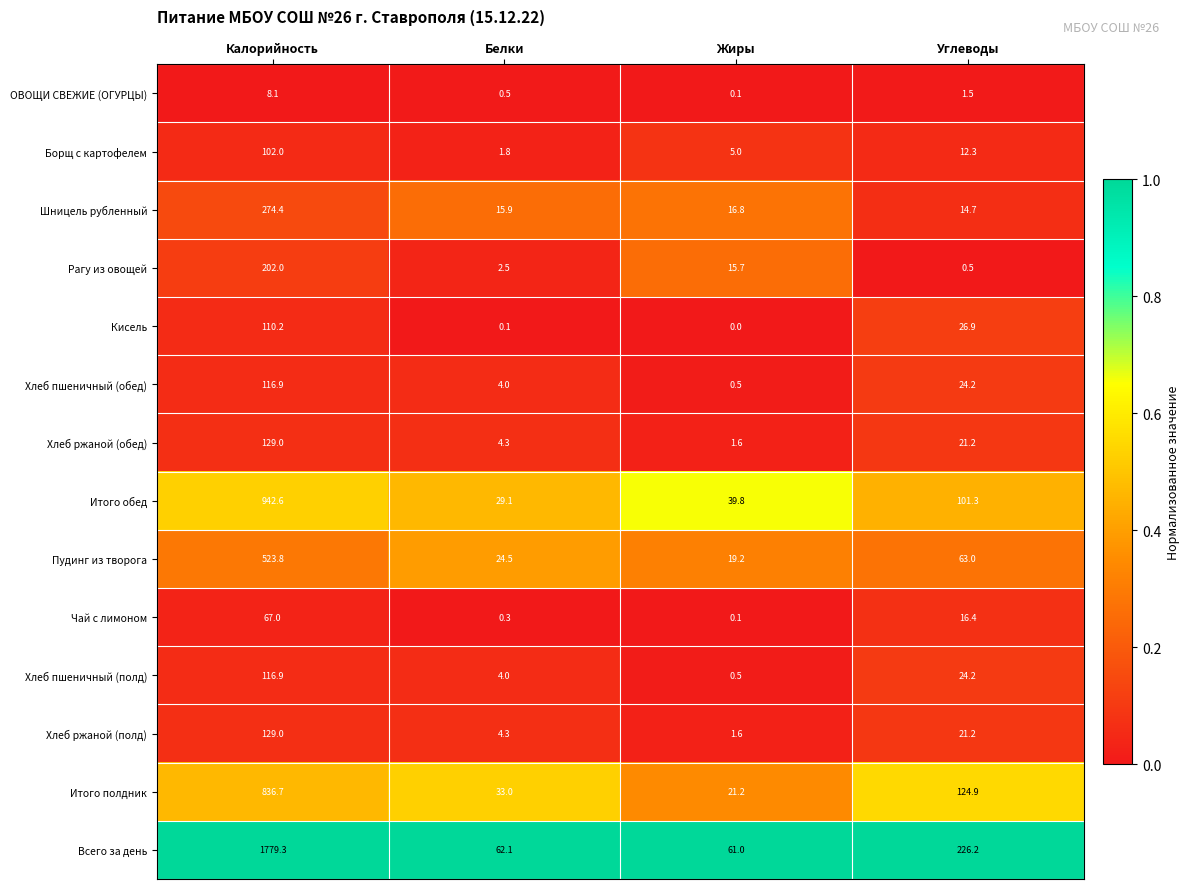

At which label does Хлеб пшеничный (обед) first exceed 24?

Калорийность